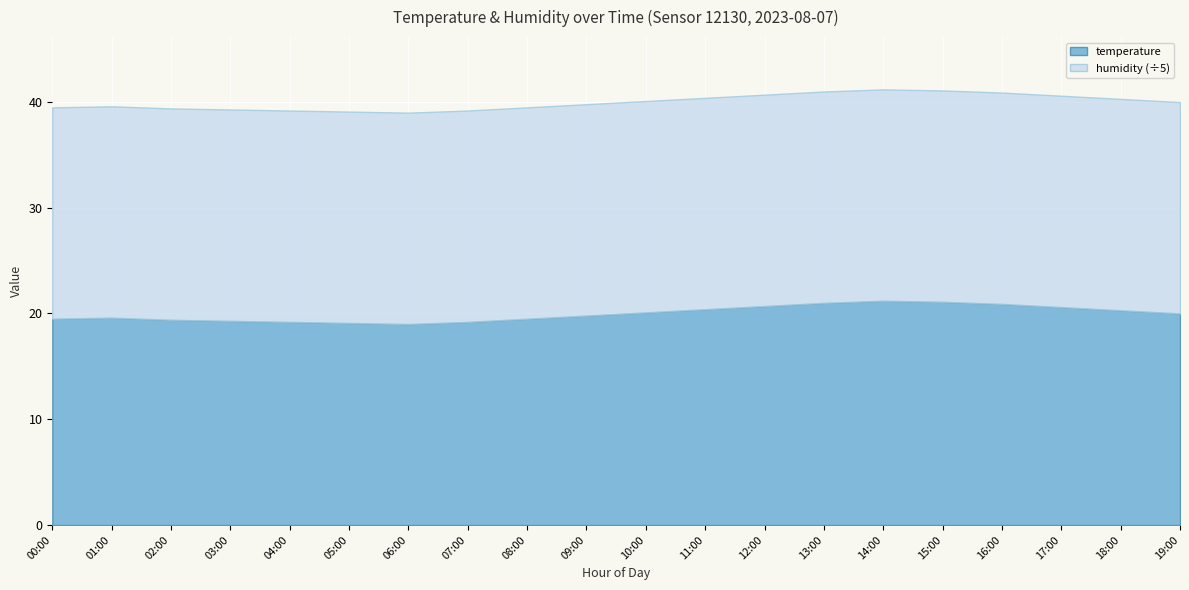

True or false: temperature and humidity intersect in this chart.

False